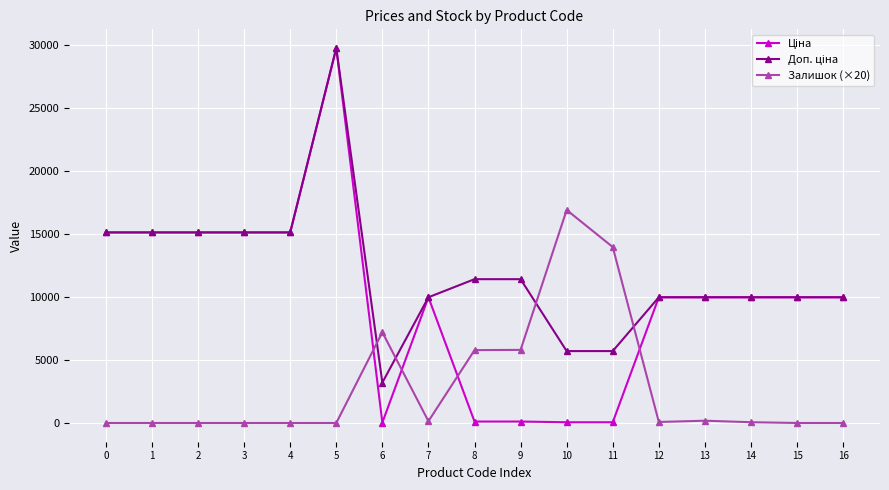

What is the total value across all series at 15?

19950.0